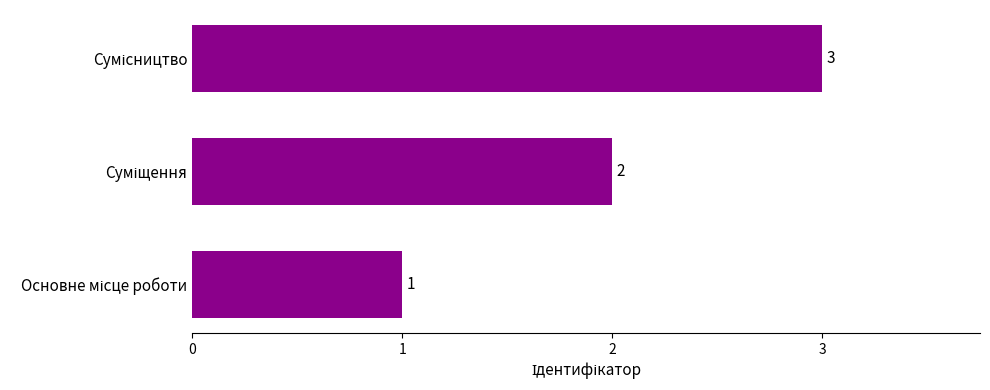

What is the greatest value displayed?

3